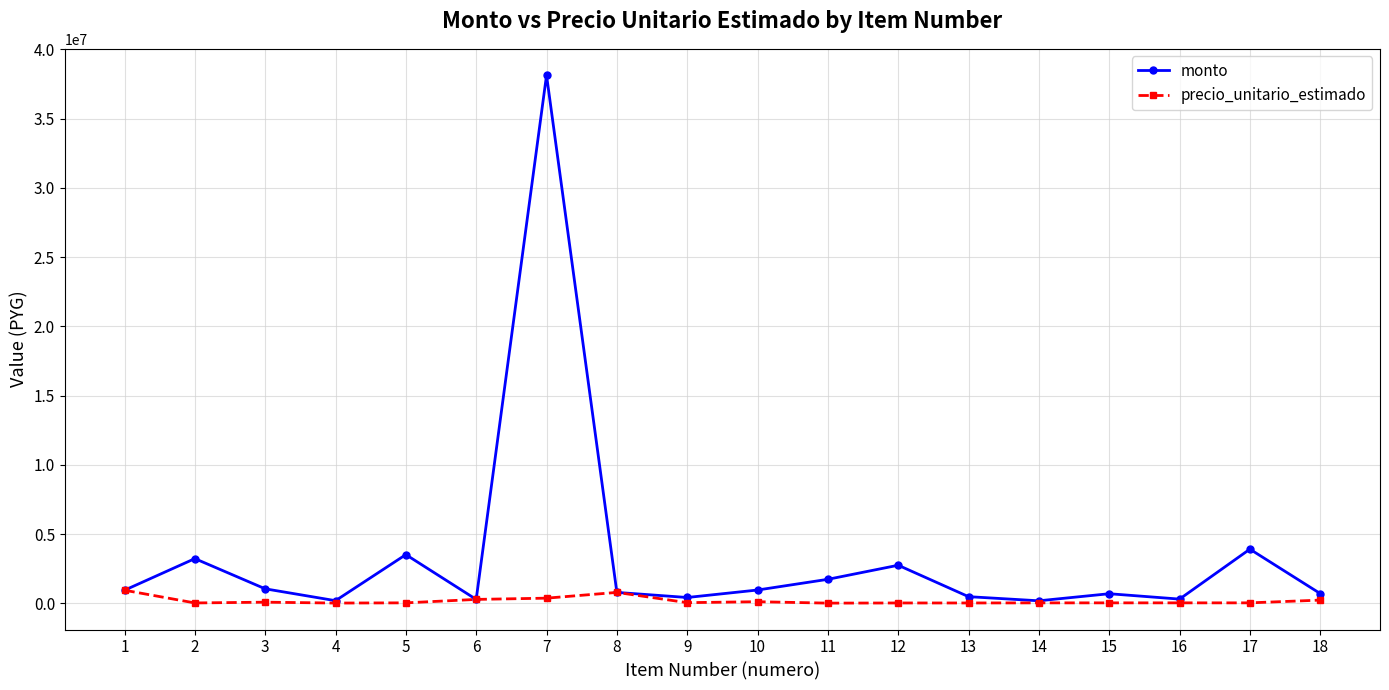

True or false: monto has more than 0 points higher than both neighbors.

True